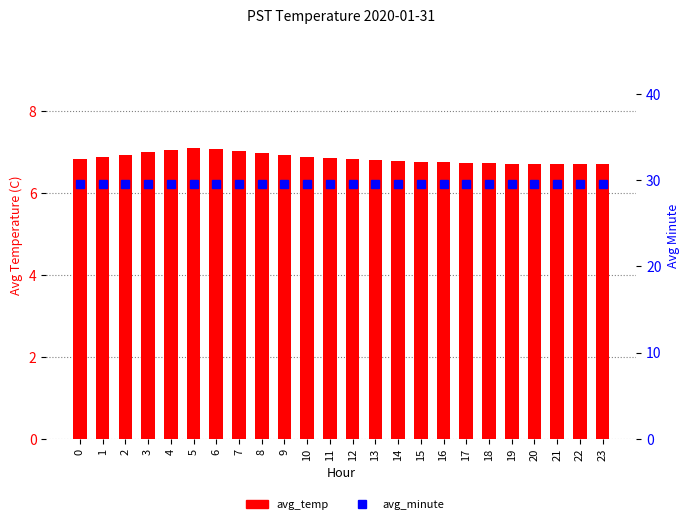

How many groups of bars are there?

24